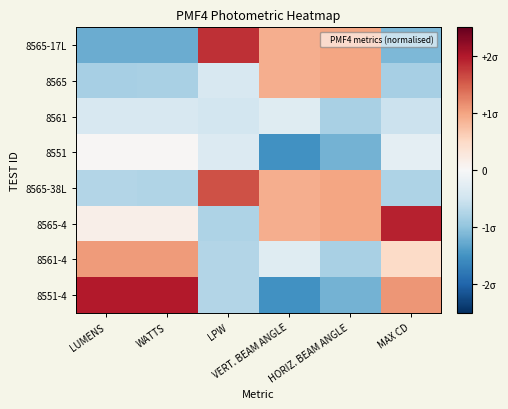

What is the spread (max minus min) of values at LPW?

2.6